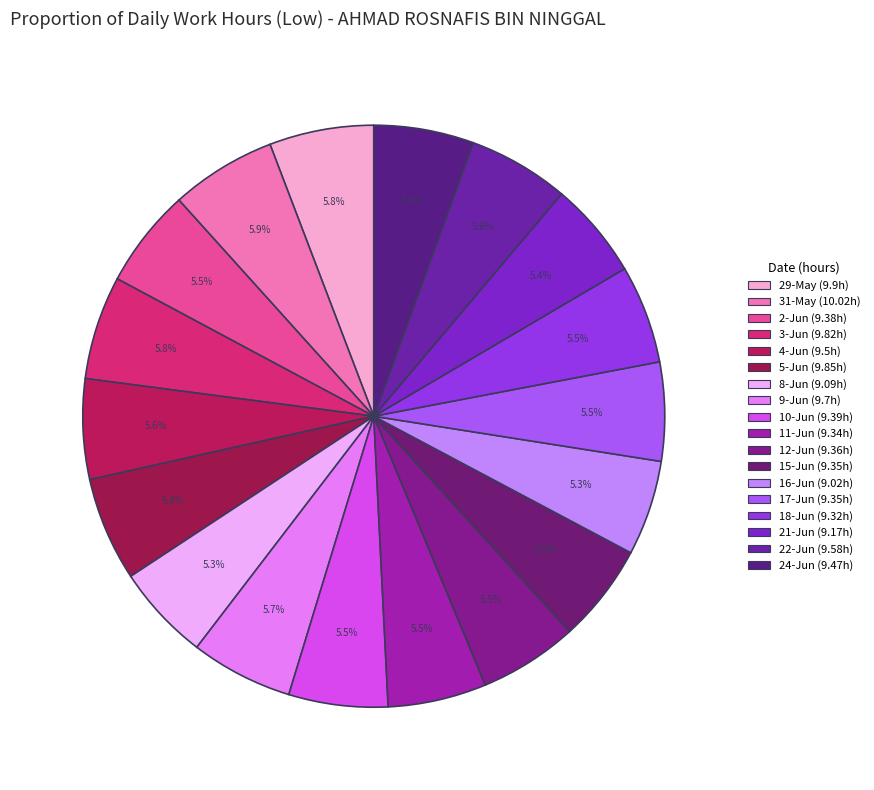

How many segments does this pie chart have?

18